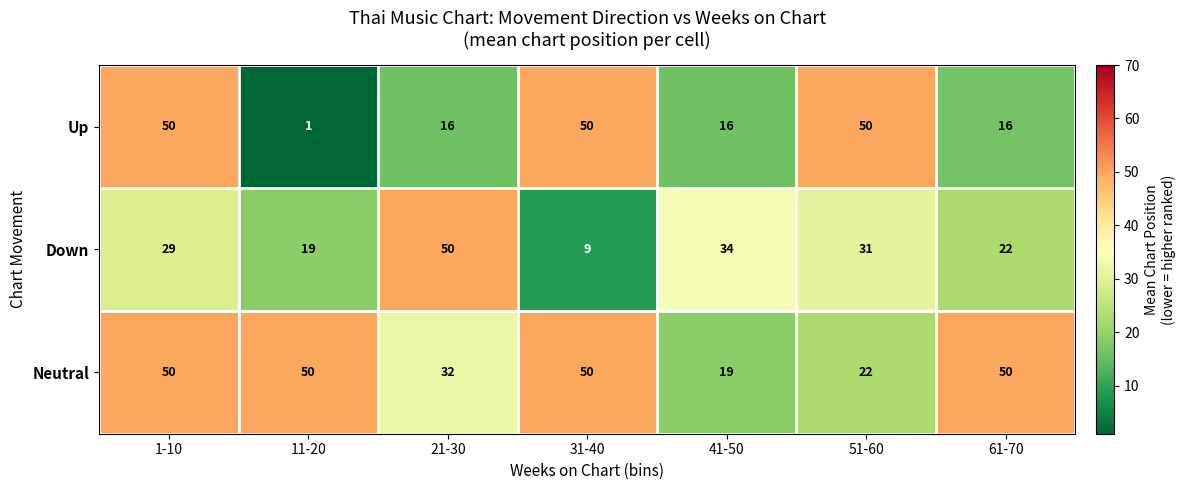

Where is Down nearest to the value 29?

1-10